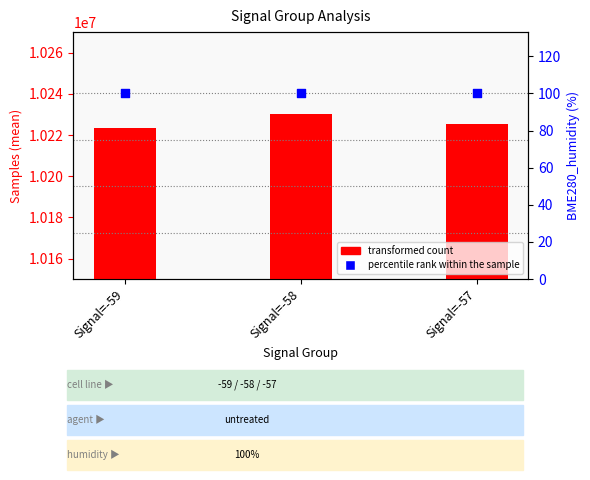

Which series reaches the maximum Y coordinate?

transformed count